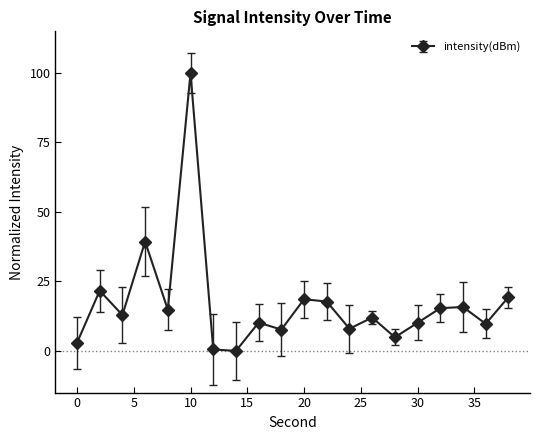

What is the value of the 6th point from the left?

100.0